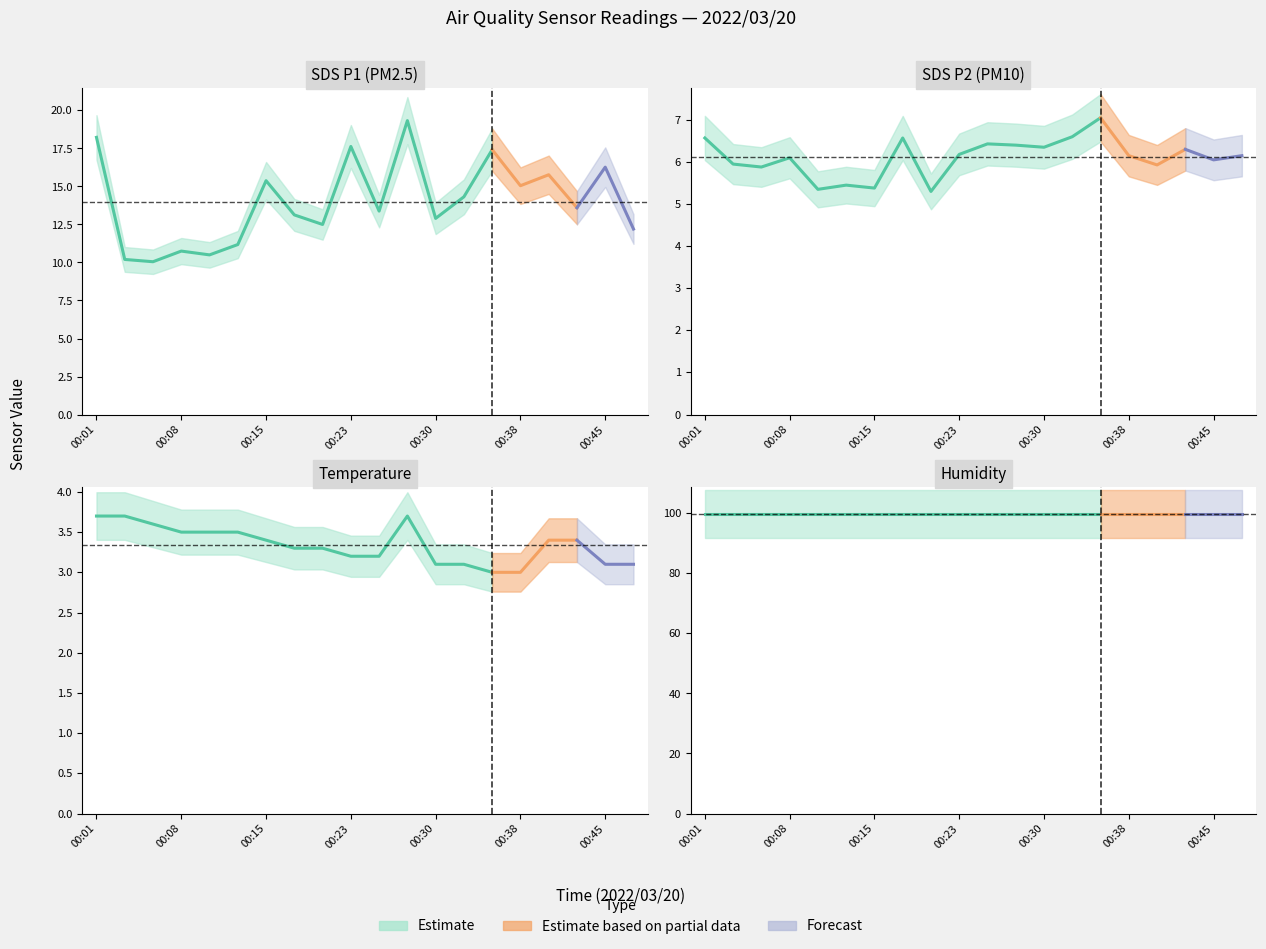

Reading right to left, extract all data points from this chart.

SDS_P1: 00:47=12.2	00:45=16.3	00:42=13.6	00:40=15.8	00:38=15.1	00:35=17.4	00:33=14.3	00:30=12.9	00:28=19.3	00:25=13.4	00:23=17.6	00:21=12.5	00:18=13.1	00:15=15.4	00:13=11.2	00:10=10.5	00:08=10.8	00:06=10.1	00:03=10.2	00:01=18.2
SDS_P2: 00:47=6.2	00:45=6.0	00:42=6.3	00:40=5.9	00:38=6.2	00:35=7.0	00:33=6.6	00:30=6.3	00:28=6.4	00:25=6.4	00:23=6.2	00:21=5.3	00:18=6.6	00:15=5.4	00:13=5.5	00:10=5.3	00:08=6.1	00:06=5.9	00:03=6.0	00:01=6.6
Temp: 00:47=3.1	00:45=3.1	00:42=3.4	00:40=3.4	00:38=3.0	00:35=3.0	00:33=3.1	00:30=3.1	00:28=3.7	00:25=3.2	00:23=3.2	00:21=3.3	00:18=3.3	00:15=3.4	00:13=3.5	00:10=3.5	00:08=3.5	00:06=3.6	00:03=3.7	00:01=3.7
Humidity: 00:47=99.9	00:45=99.9	00:42=99.9	00:40=99.9	00:38=99.9	00:35=99.9	00:33=99.9	00:30=99.9	00:28=99.9	00:25=99.9	00:23=99.9	00:21=99.9	00:18=99.9	00:15=99.9	00:13=99.9	00:10=99.9	00:08=99.9	00:06=99.9	00:03=99.9	00:01=99.9